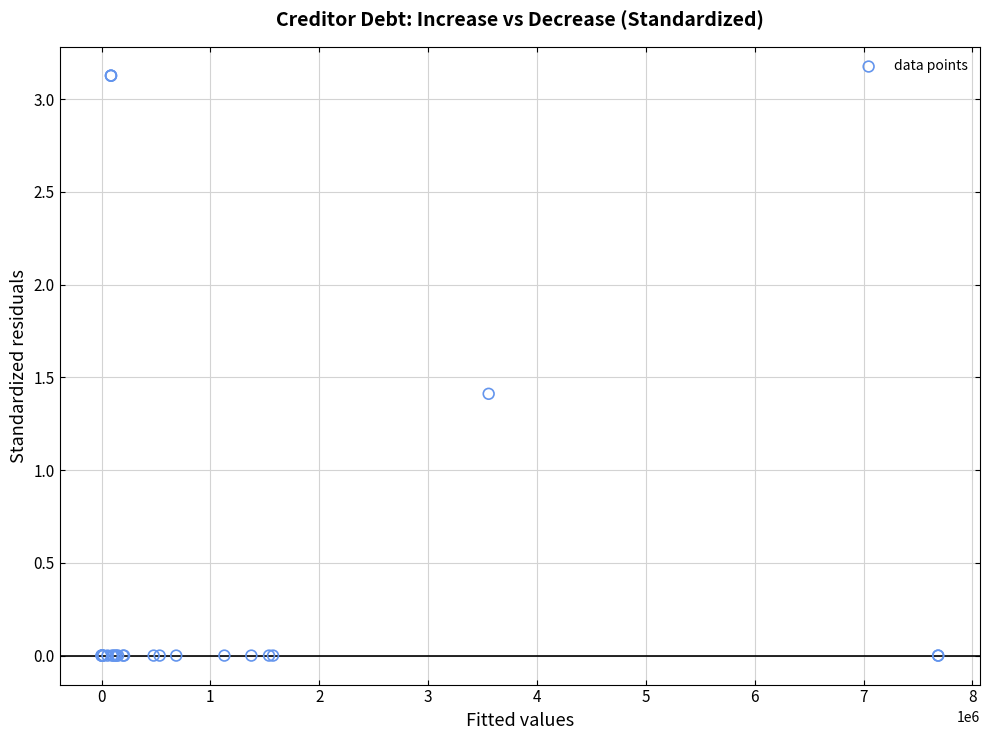

What Y value in the scatter plot is closest to 1?

1.4